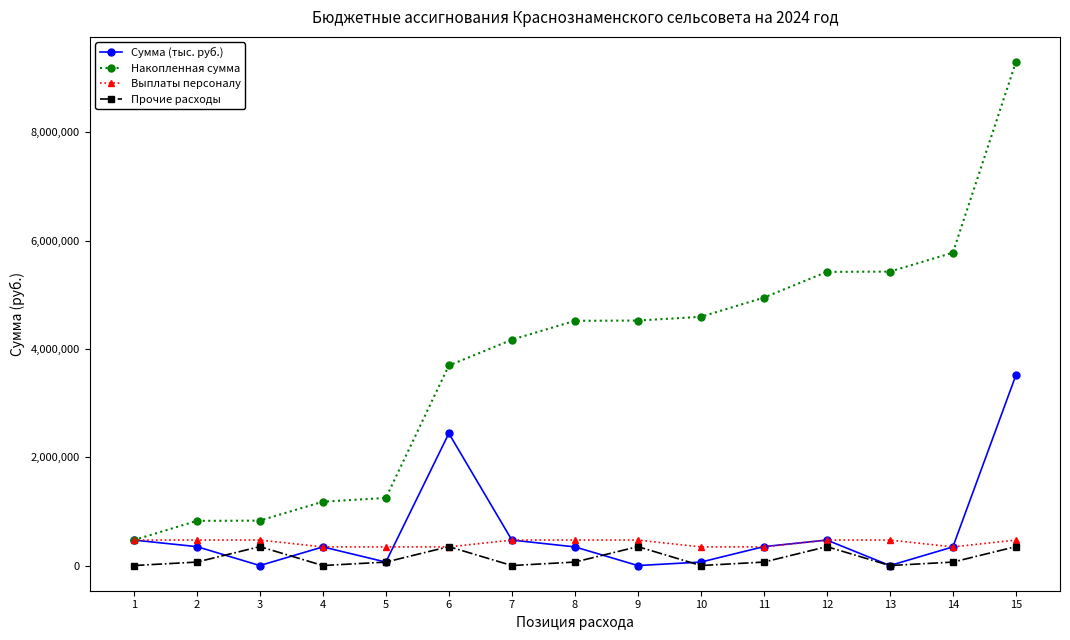

At which label does Накопленная сумма first exceed 4522102?

8